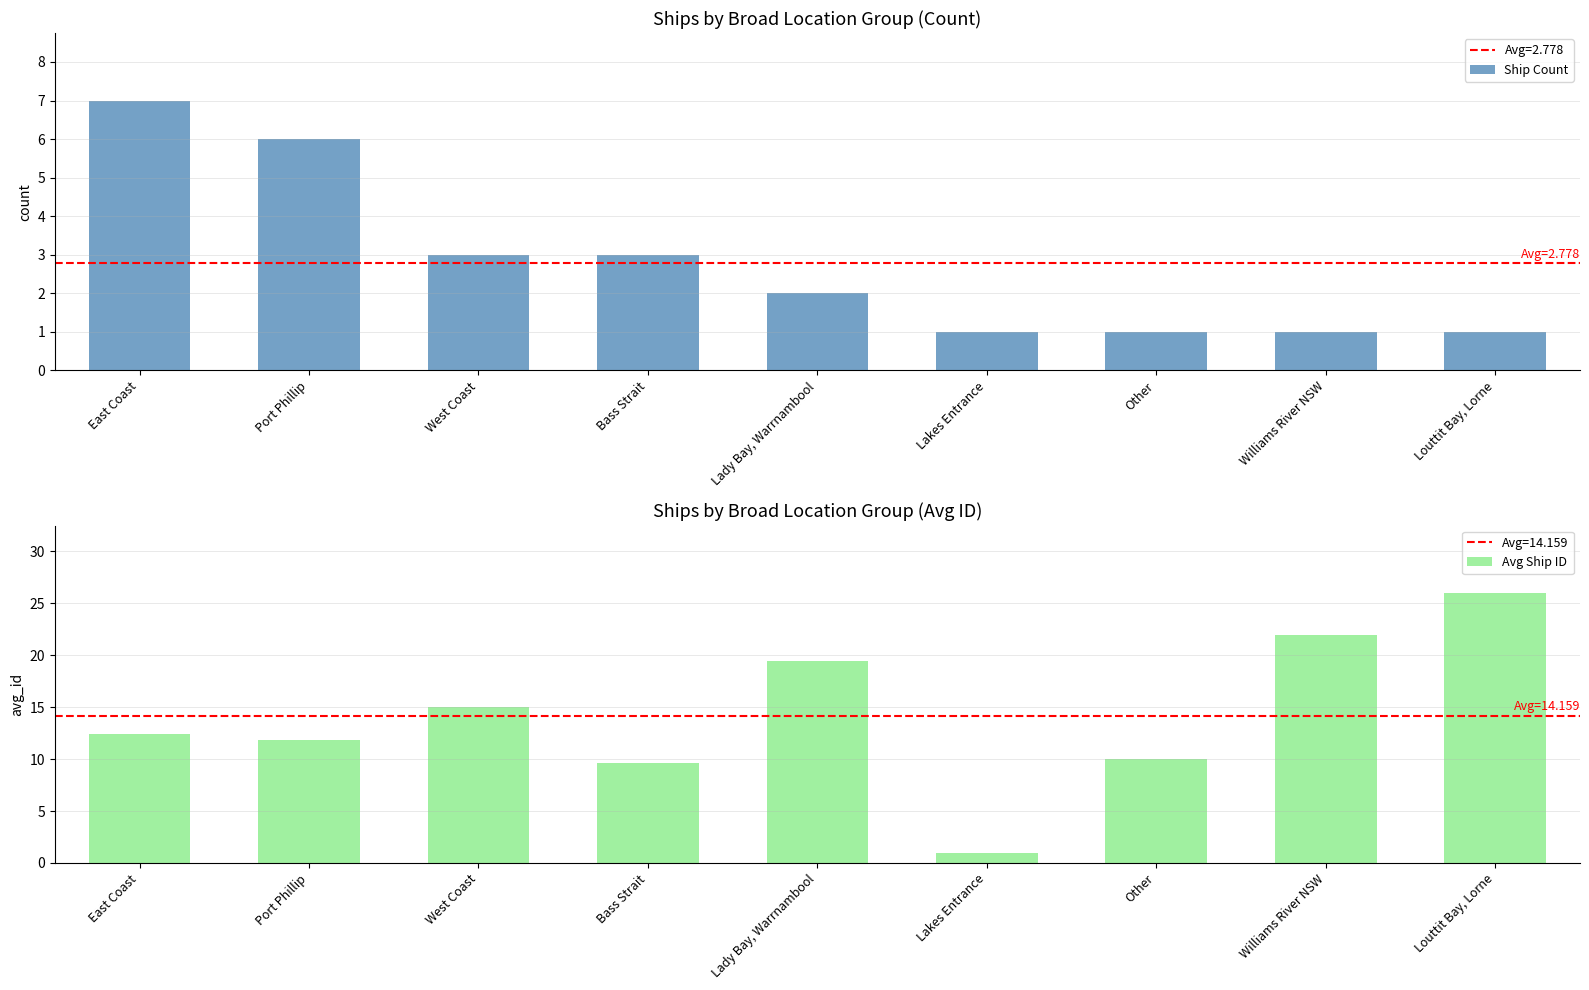

At how many categories does at least one series exceed 5?

8